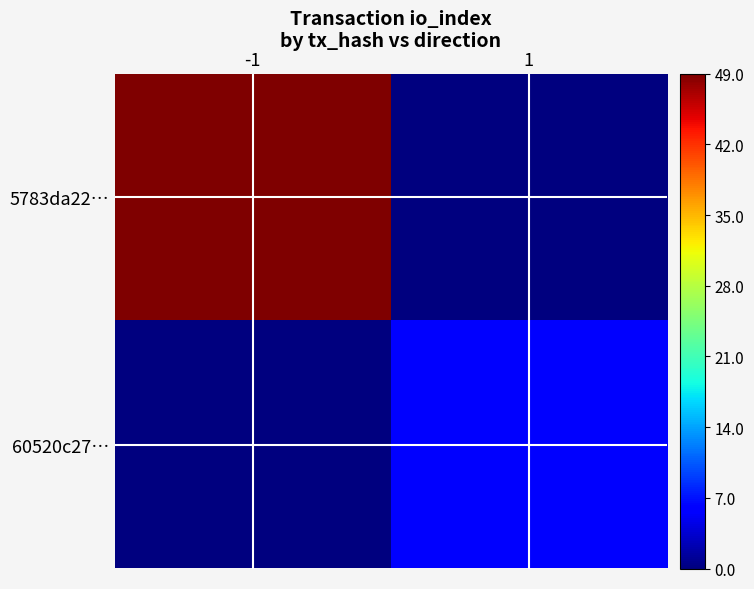

Reading left to right, list all the values displayed in this chart.

5783da22…: -1=49	1=0
60520c27…: -1=0	1=6